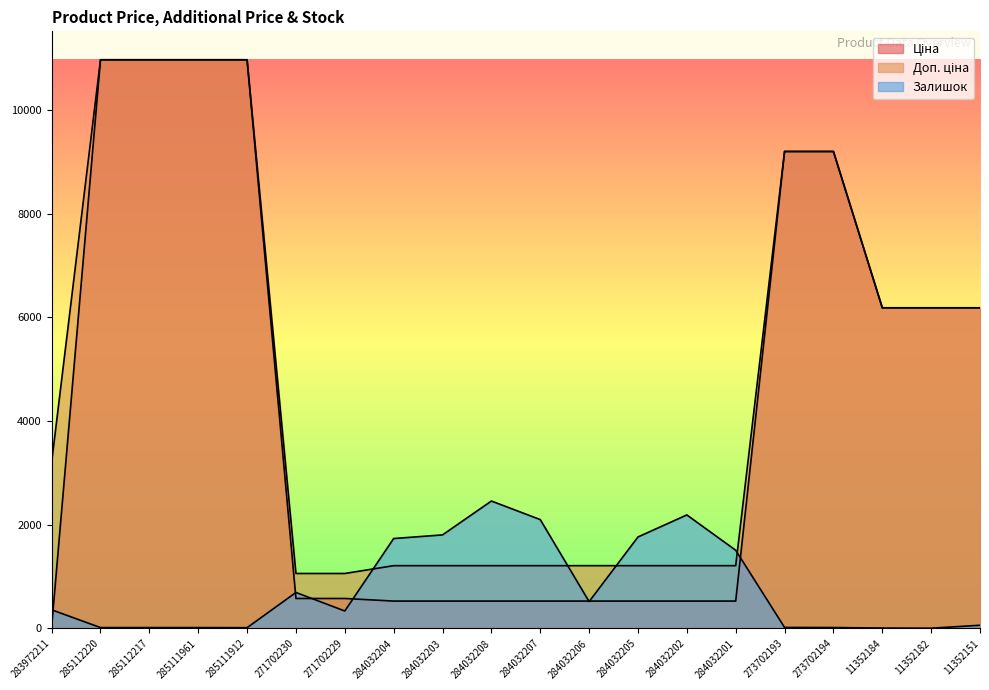

The value of Залишок at 11352182 is 2.7. True or false?

False